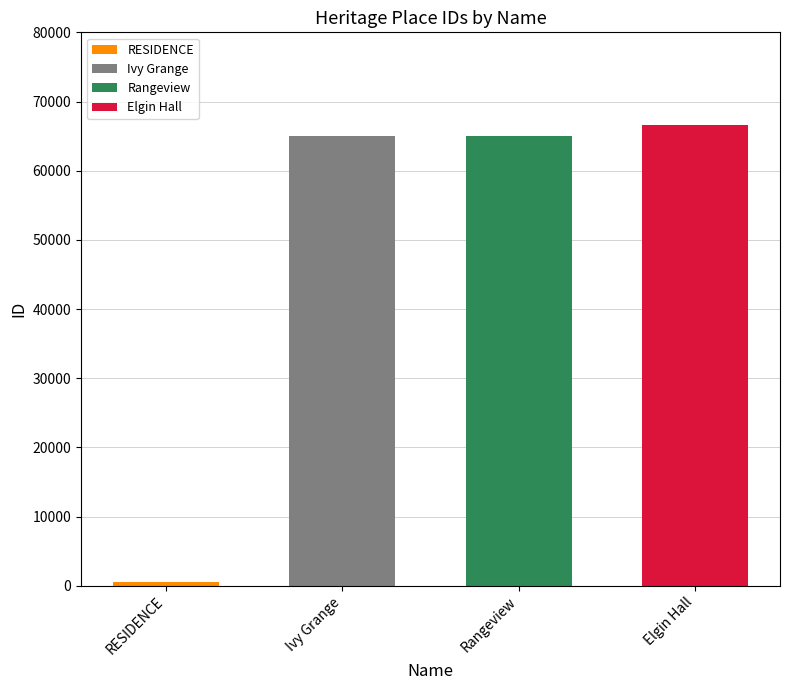

What is the average value?

49234